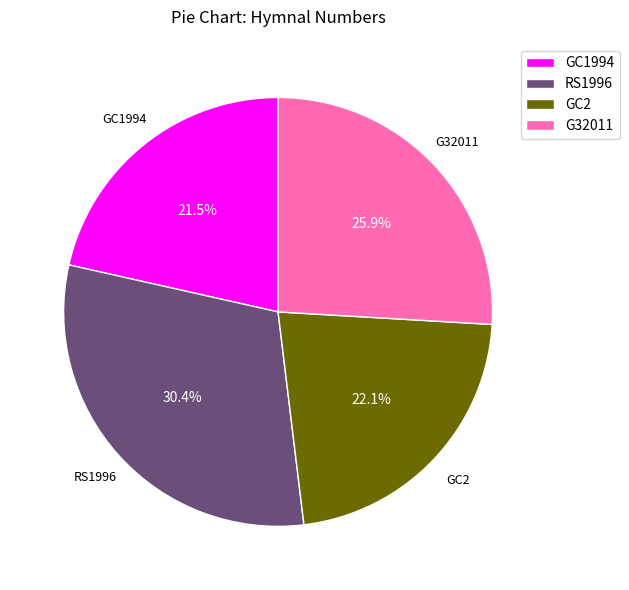

What is the smallest slice in the pie chart?

GC1994